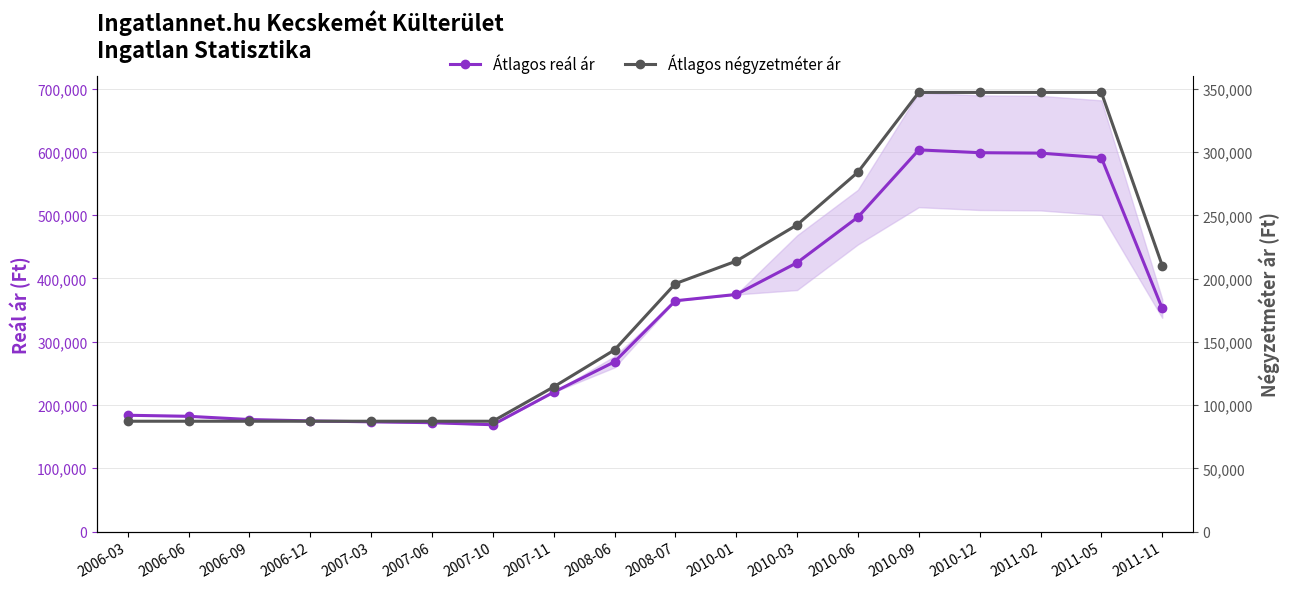

What is the minimum value shown in the chart?

87248